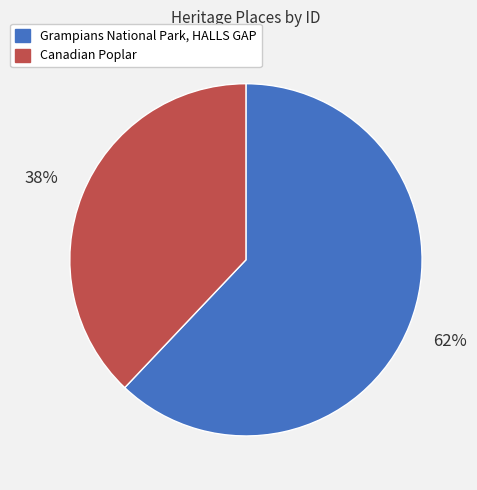

To the nearest percent, what is the average slice percentage?

50%